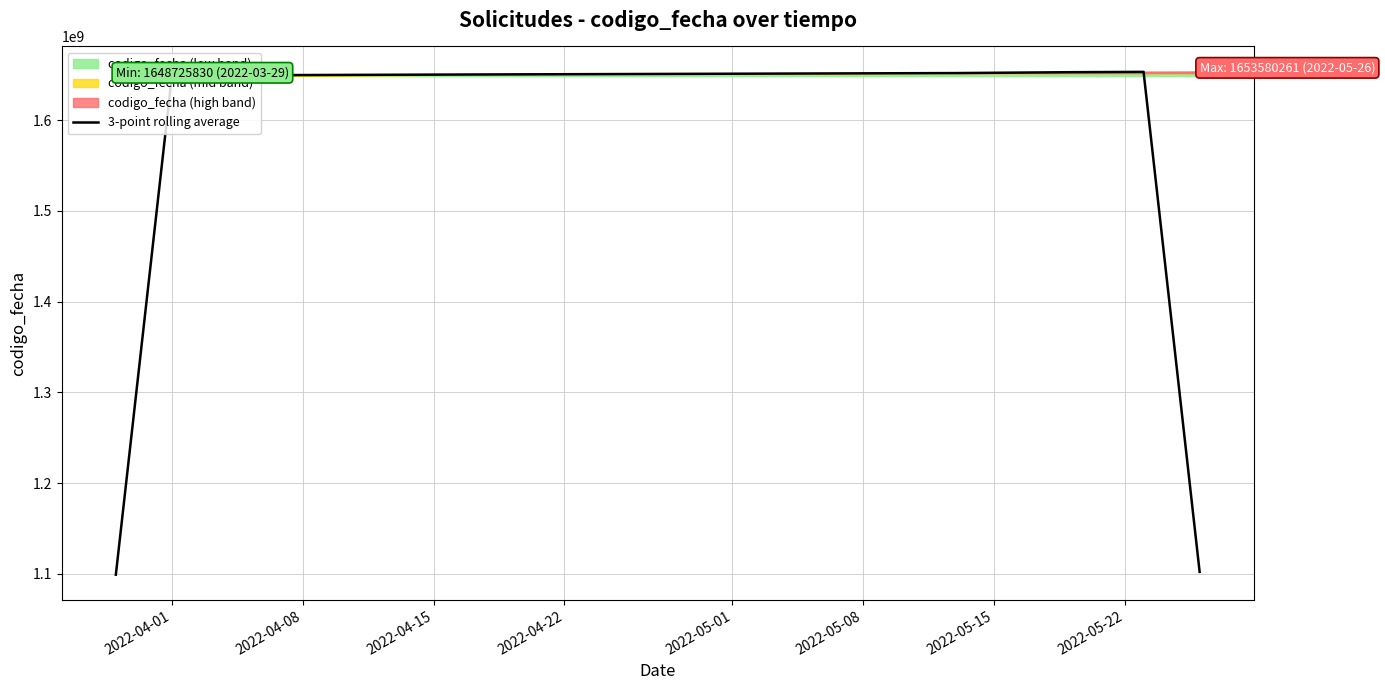

What is the minimum value for 3-point rolling average?

1099181712.7